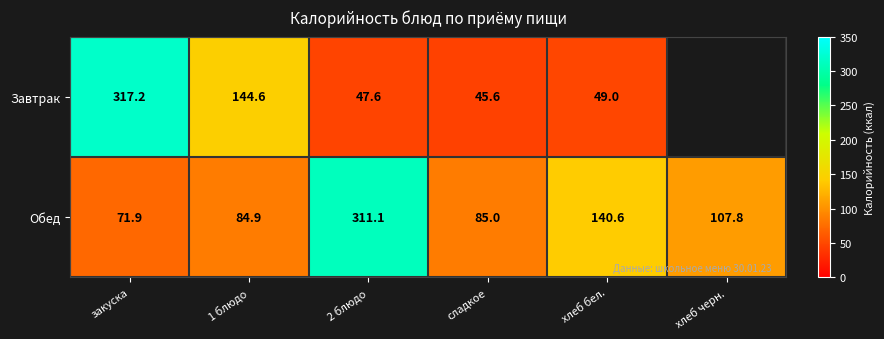

Which series changed the most between закуска and сладкое?

Завтрак